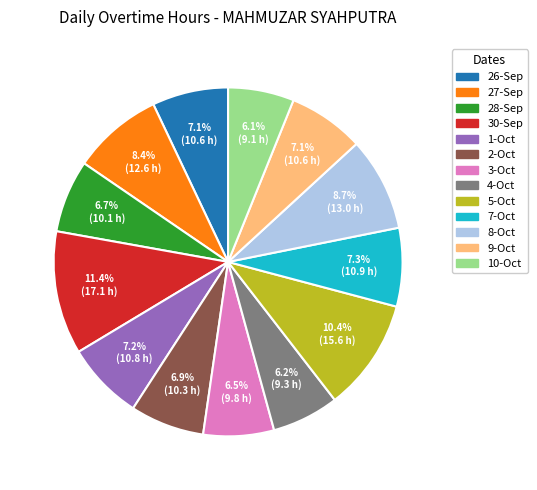

Is there a majority slice in this chart?

No